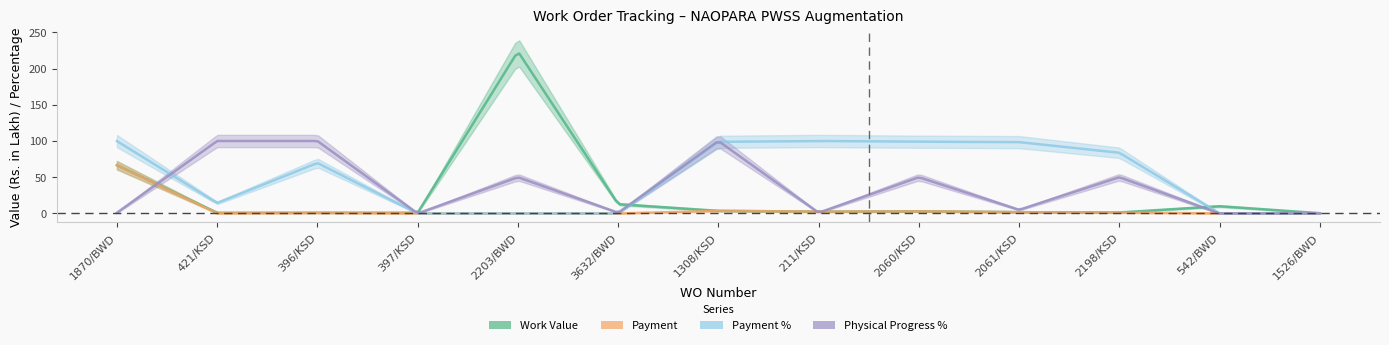

Reading left to right, transcribe all the data shown in this chart.

Work Value: 66.6	1.0	1.0	1.0	223.7	12.8	3.6	2.4	3.0	1.7	1.3	10.0	0.4
Payment: 66.5	0.1	0.7	0.0	0.0	0.0	3.5	2.4	3.0	1.7	1.1	0.0	0.0
Payment %: 99.8	14.5	69.7	0.0	0.0	0.0	98.9	100.0	99.0	98.4	83.8	0.0	0.0
Physical Progress %: 1.0	100.0	100.0	0.0	50.0	1.0	100.0	1.0	50.0	5.0	50.0	0.0	0.0